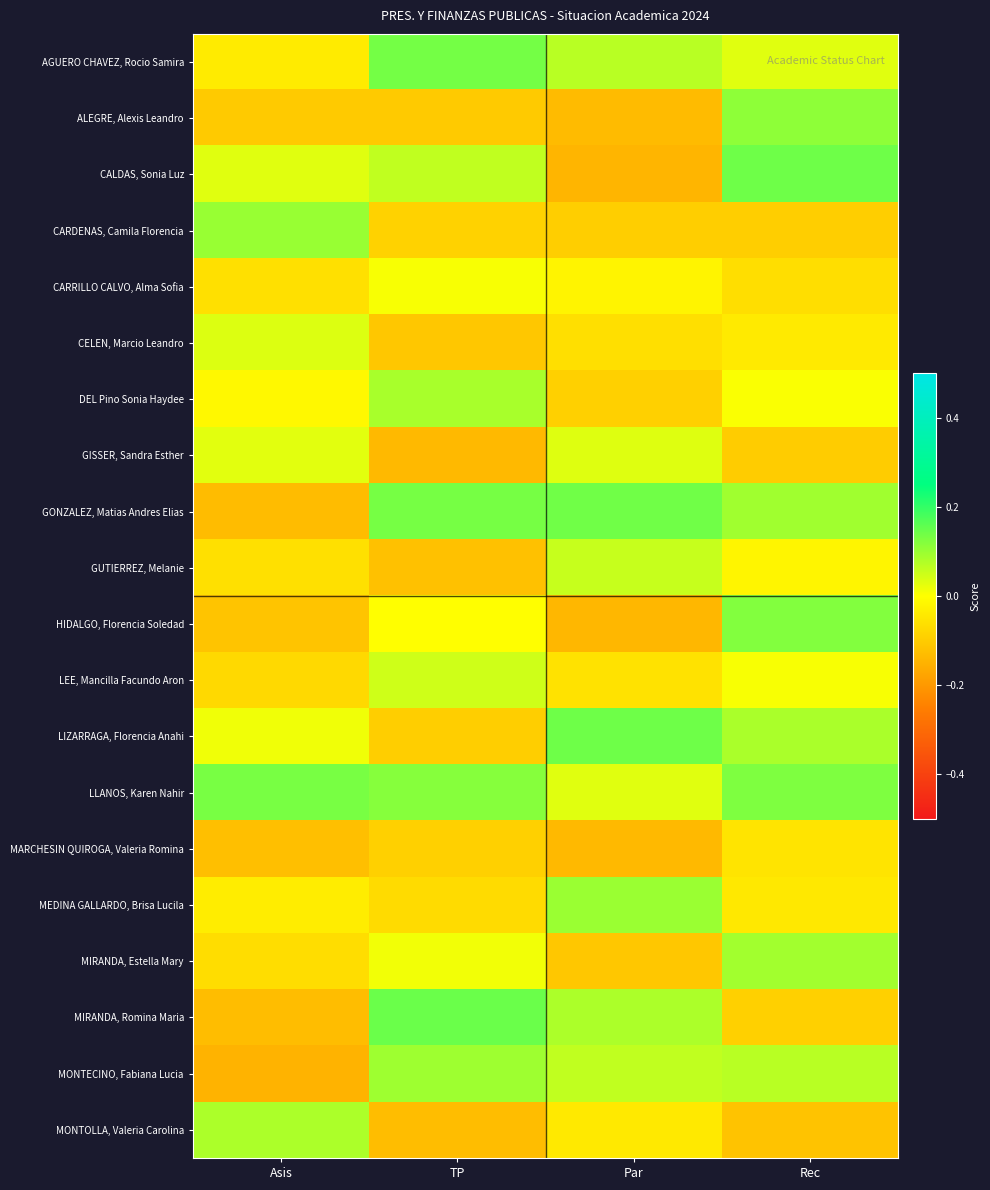

Which has a higher value, TP or Par?

TP